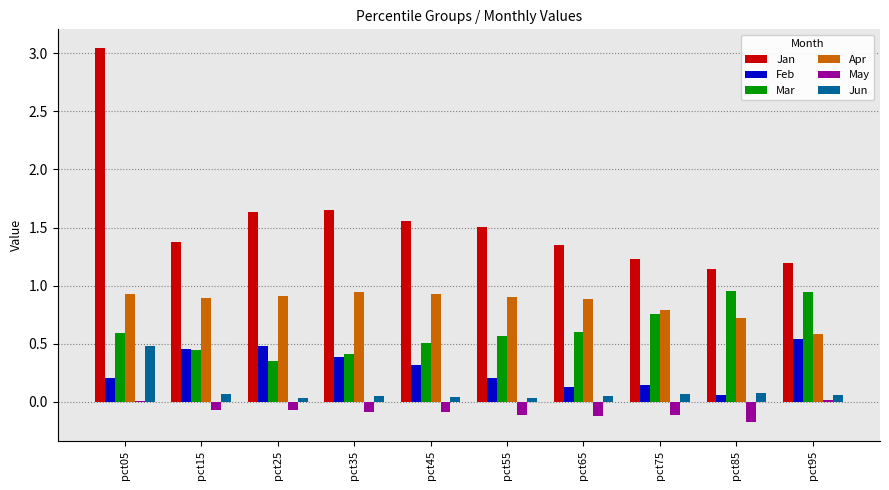

What are all the series names shown in the legend?

Jan, Feb, Mar, Apr, May, Jun